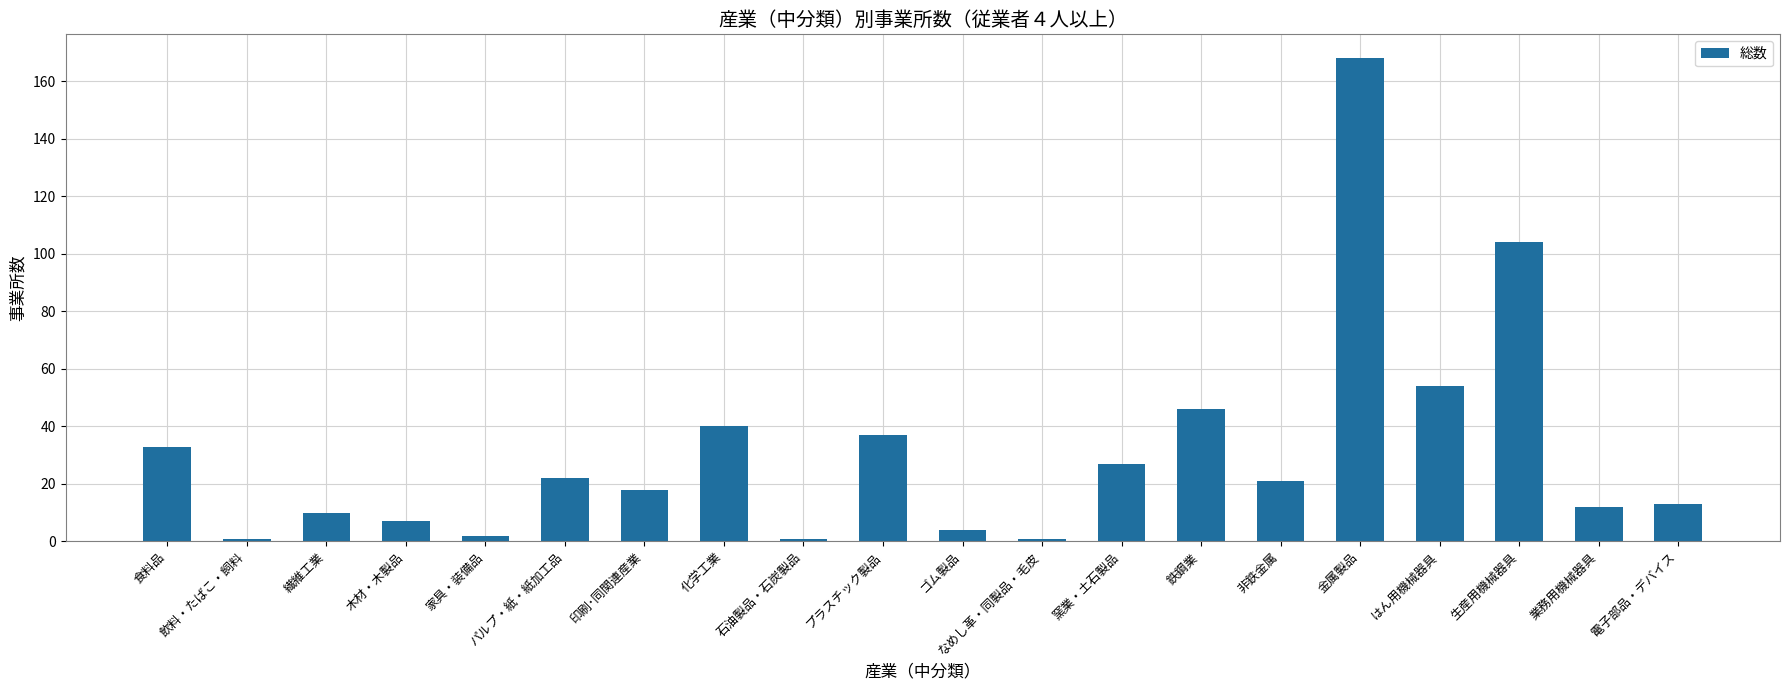

Is it true that the value at 非鉄金属 is 21?

True